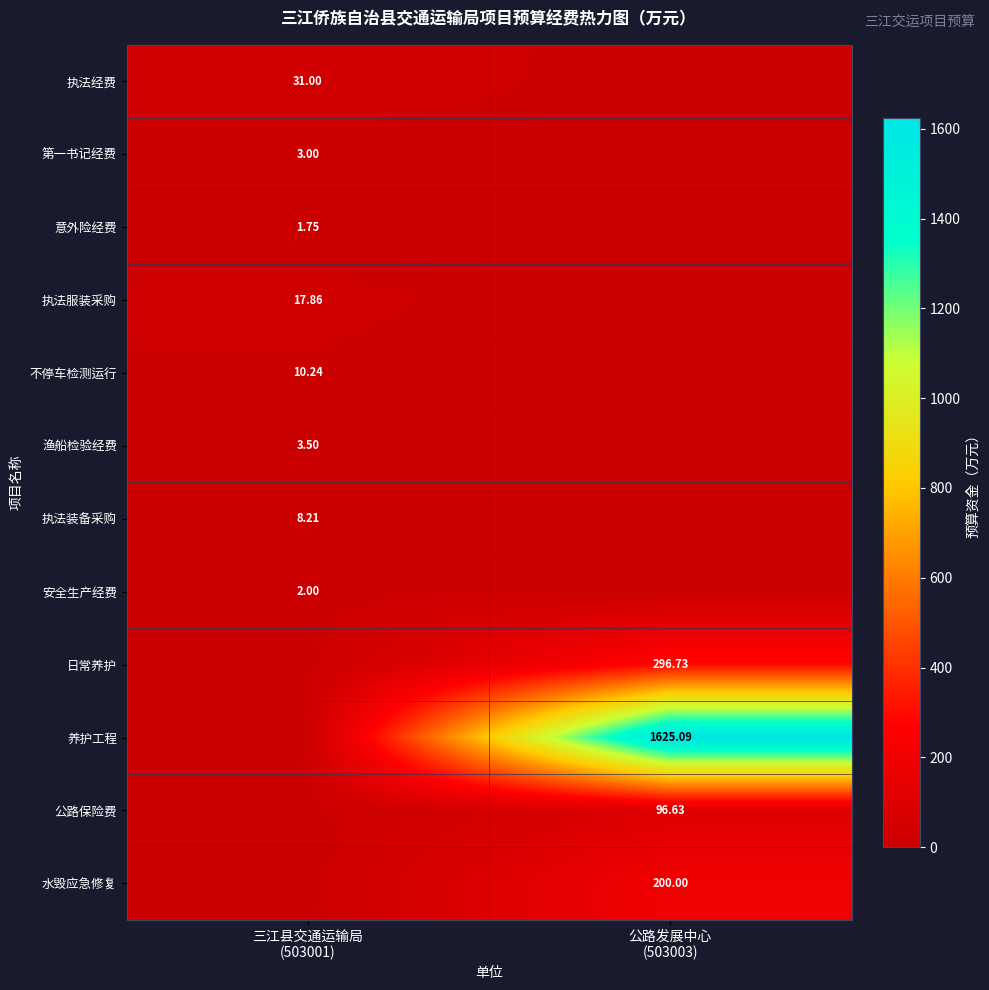

Rank the series at 公路发展中心 (503003) from highest to lowest value.

养护工程, 日常养护, 水毁应急修复, 公路保险费, 执法经费, 第一书记经费, 意外险经费, 执法服装采购, 不停车检测运行, 渔船检验经费, 执法装备采购, 安全生产经费